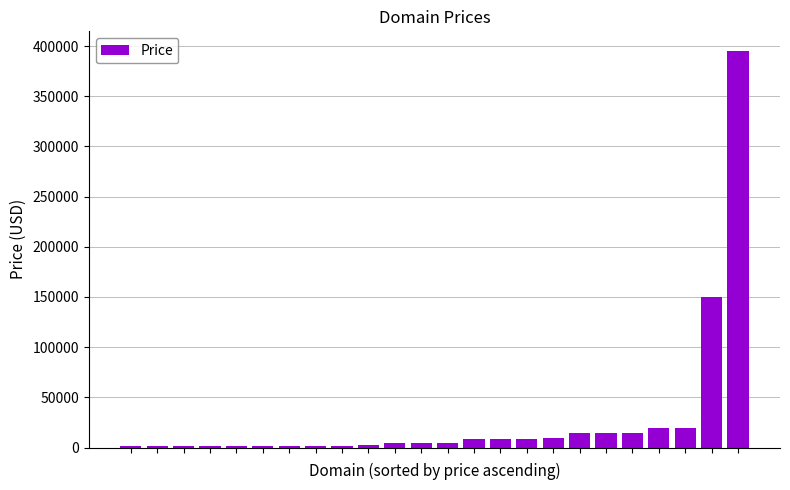

What is the maximum value shown in the chart?

394888